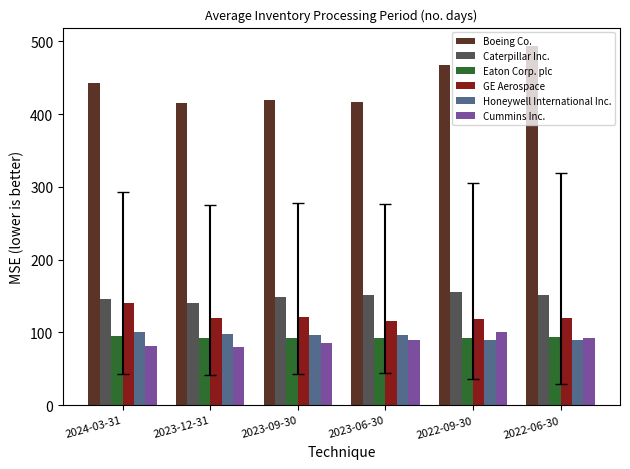

What is the maximum value for Boeing Co.?

494